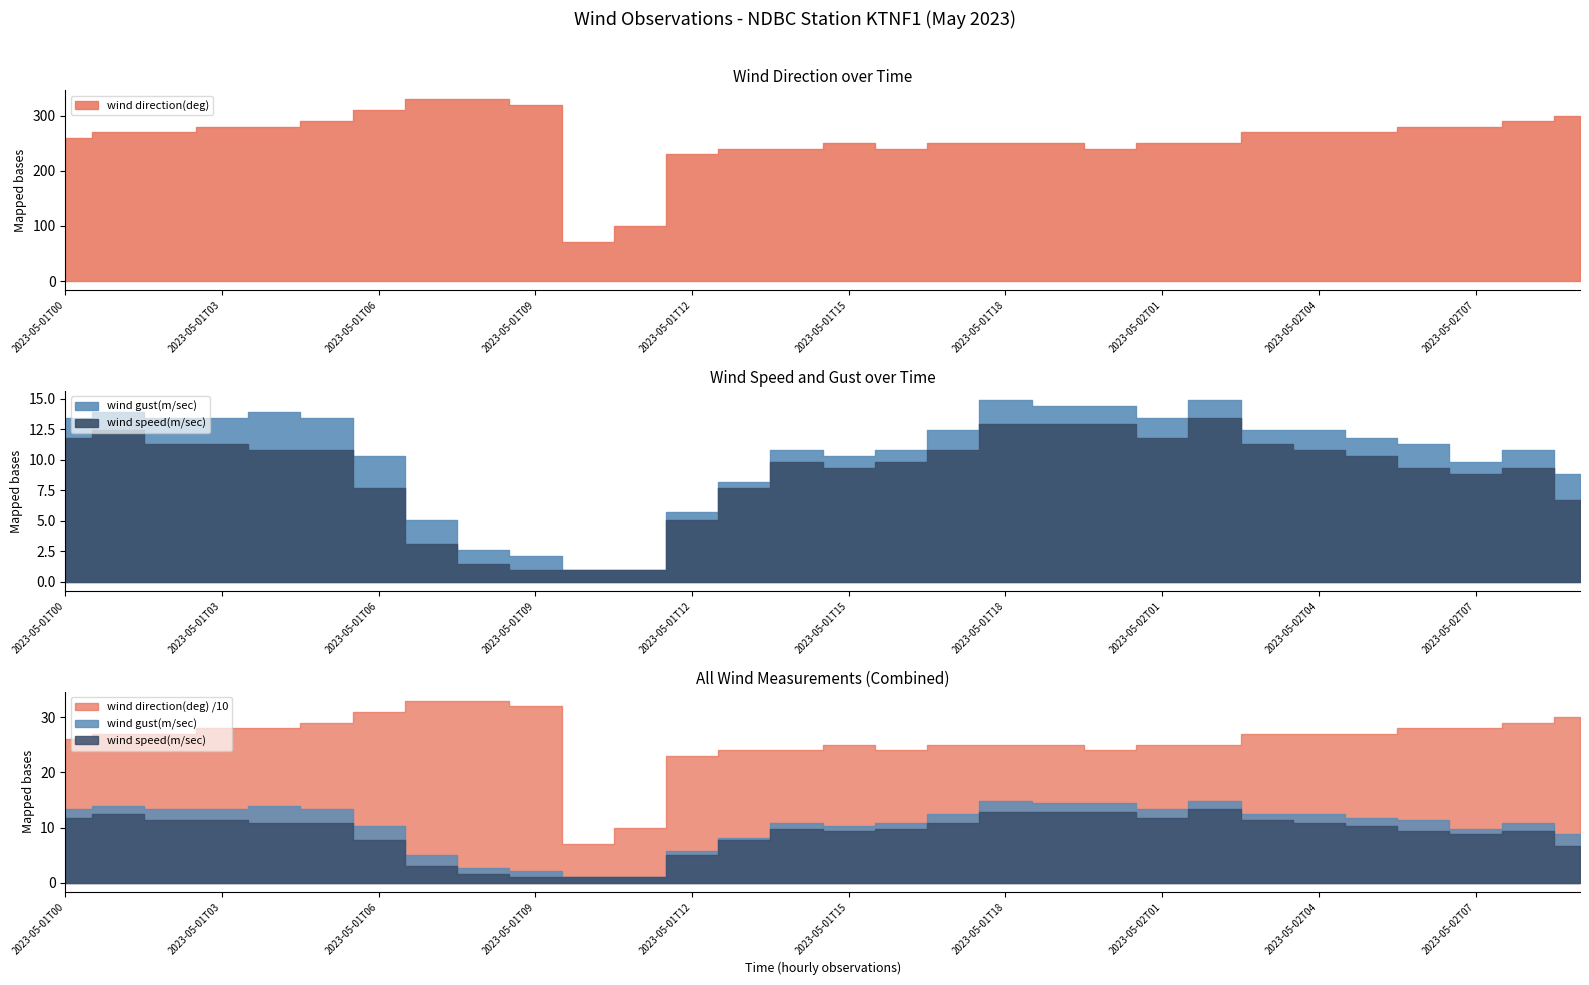

At which category does the chart reach its peak across all series?

2023-05-01T07